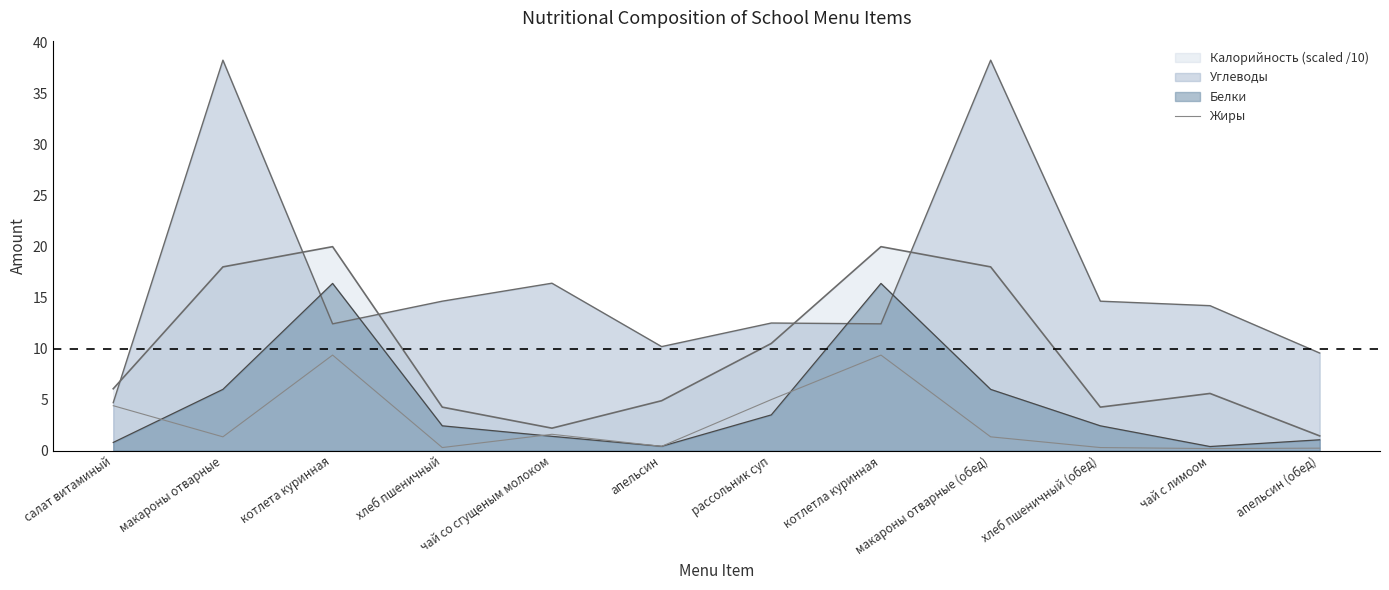

What is the minimum value shown in the chart?

0.2